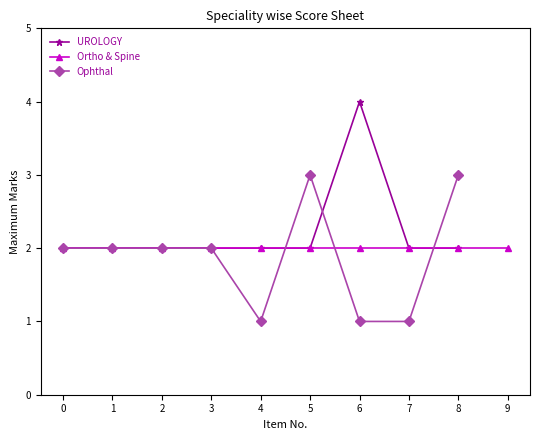

Where is the first local minimum for Ophthal?

4